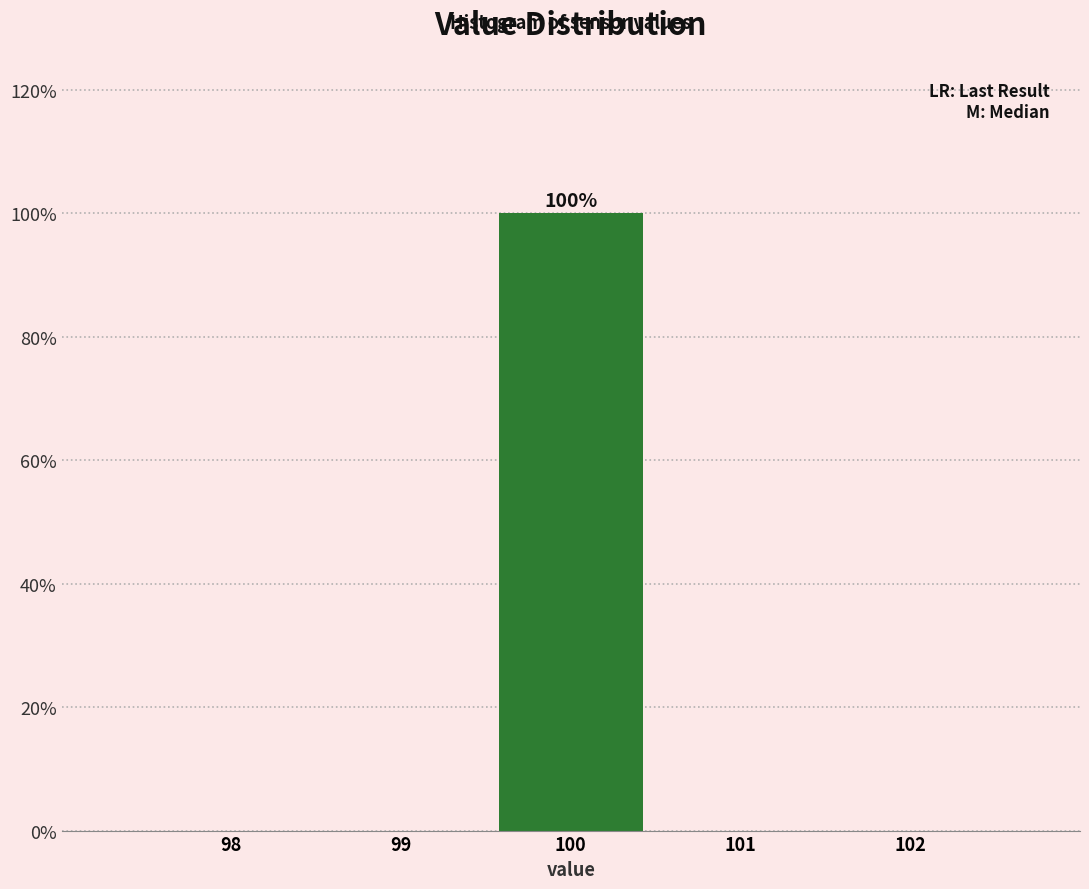

Reading left to right, what are all the values shown in this chart?

98=0	99=0	100=100	101=0	102=0